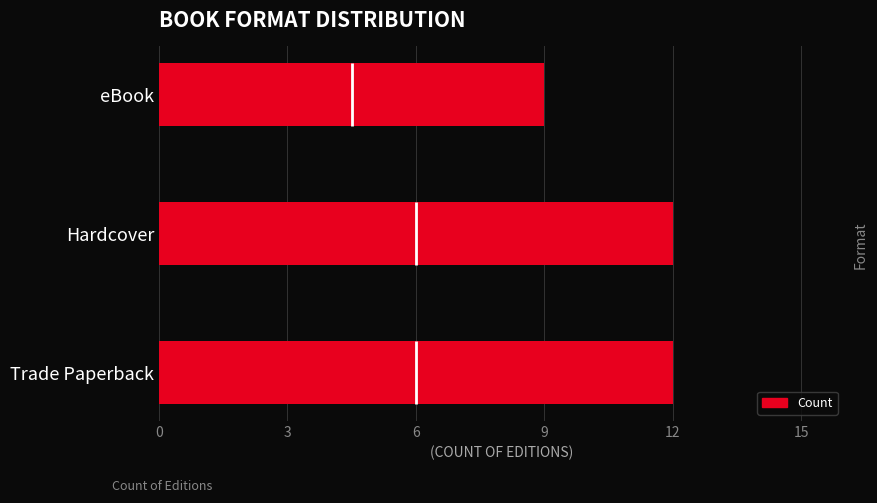

Where is Count nearest to the value 10?

eBook